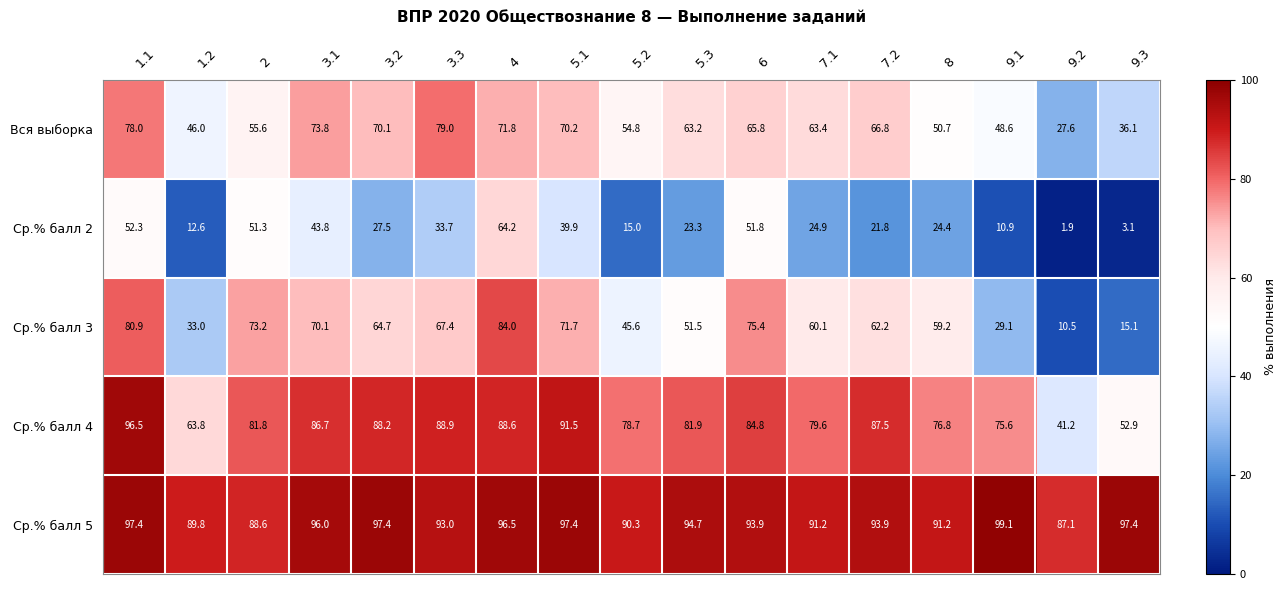

What is the maximum value shown in the chart?

99.1